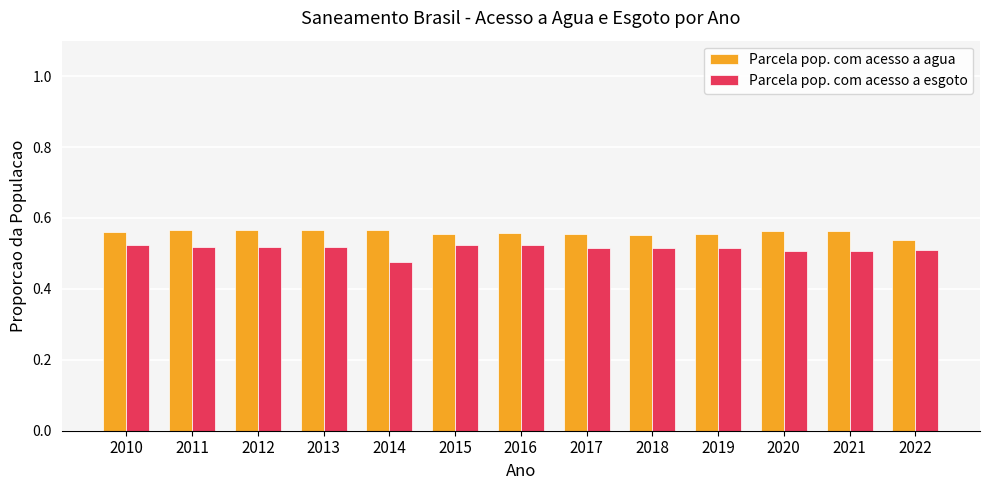

Rank the series by their average value, from lowest to highest.

Parcela pop. com acesso a esgoto, Parcela pop. com acesso a agua